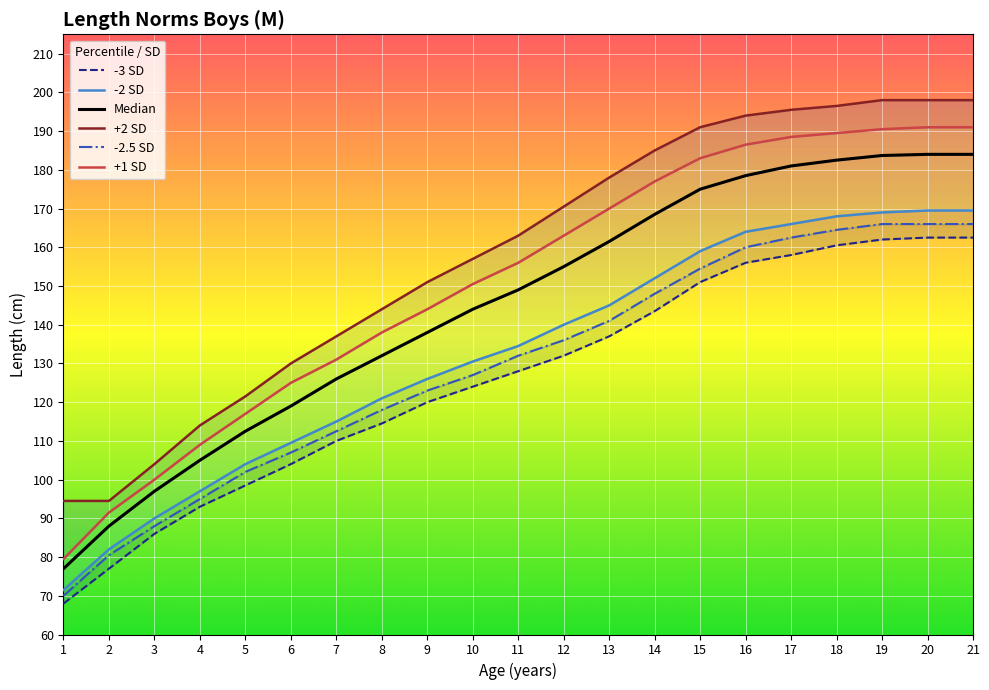

Which category has the highest value across all series?

19